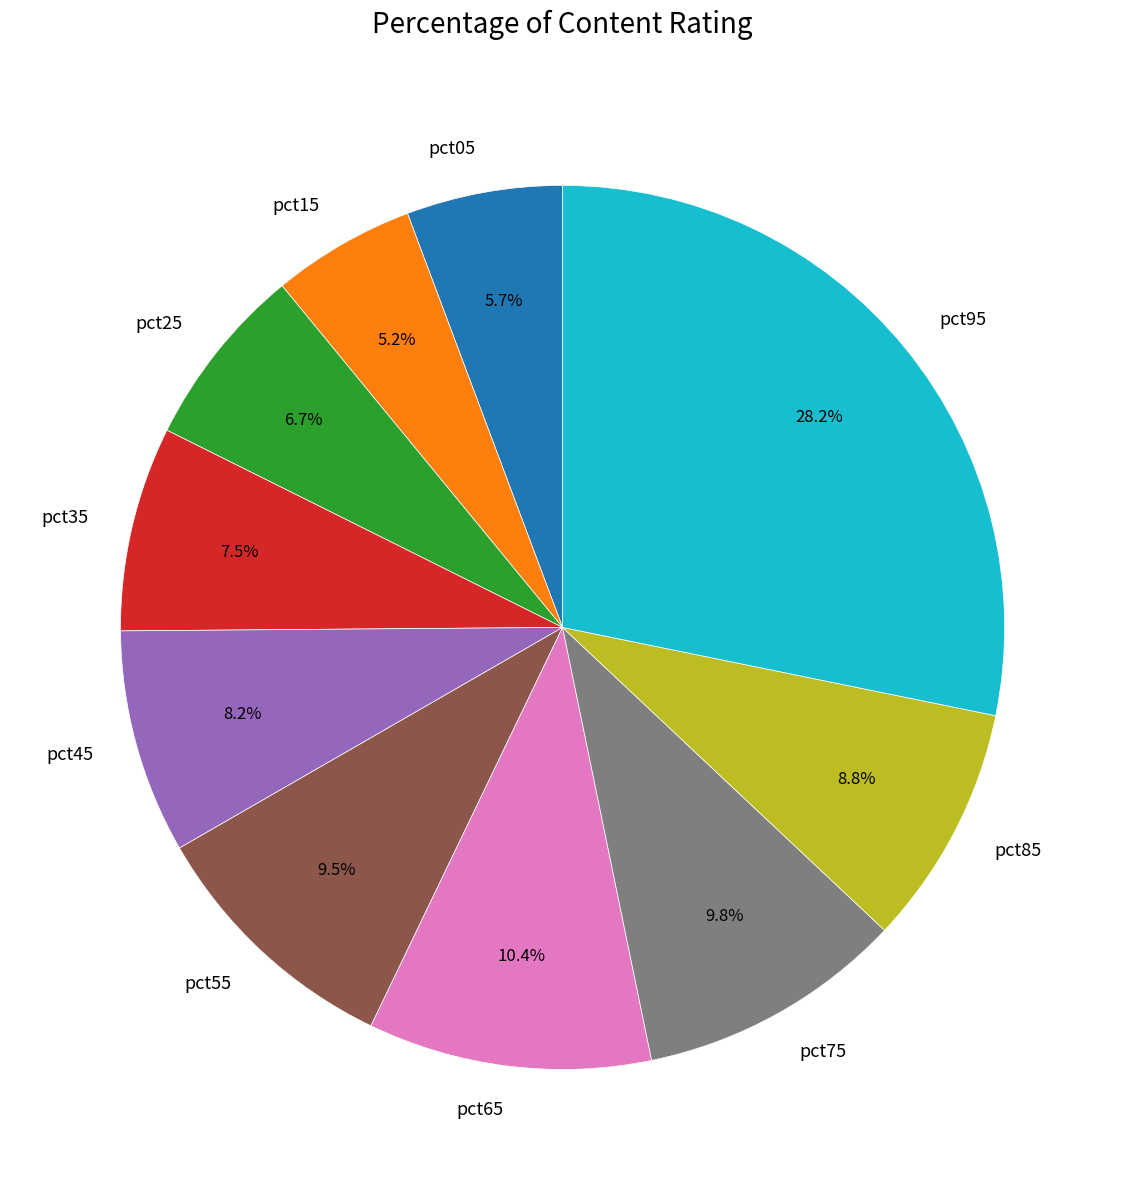

To the nearest percent, what portion does pct95 represent?

28%